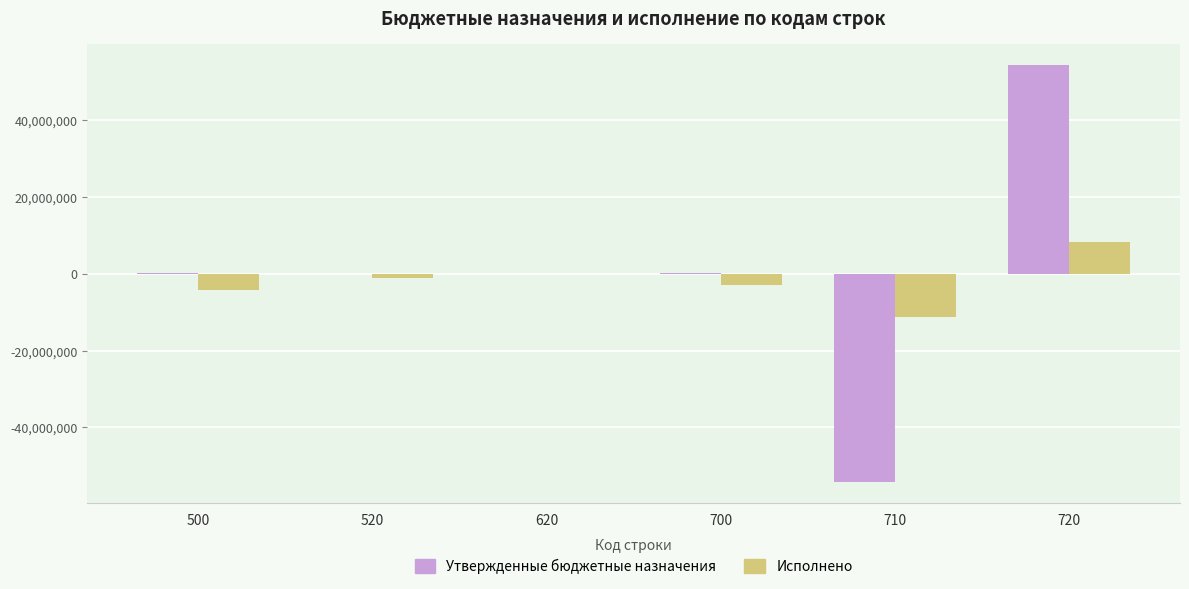

At which category is the sum across all series the highest?

720